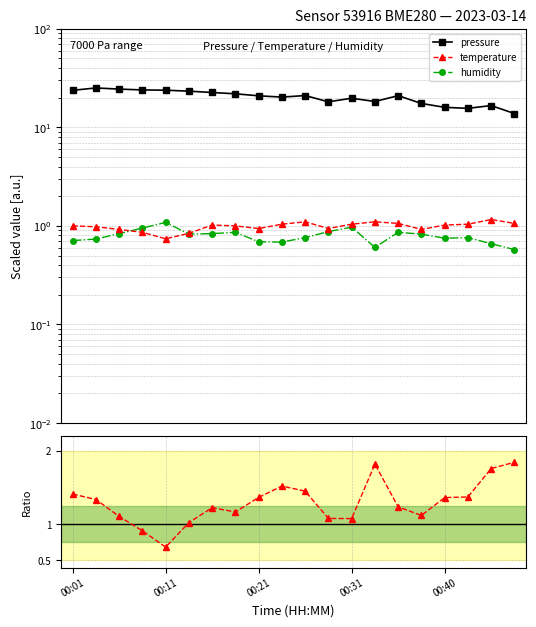

At how many categories does at least one series exceed 2?

20